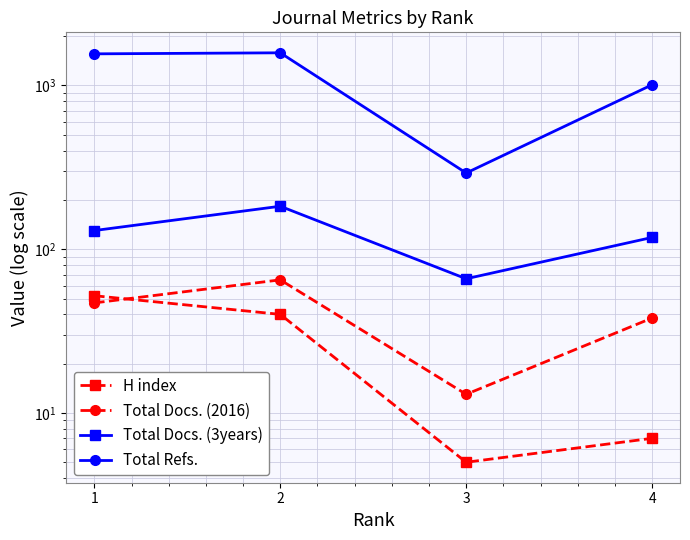

Count the number of data series in this chart.

4